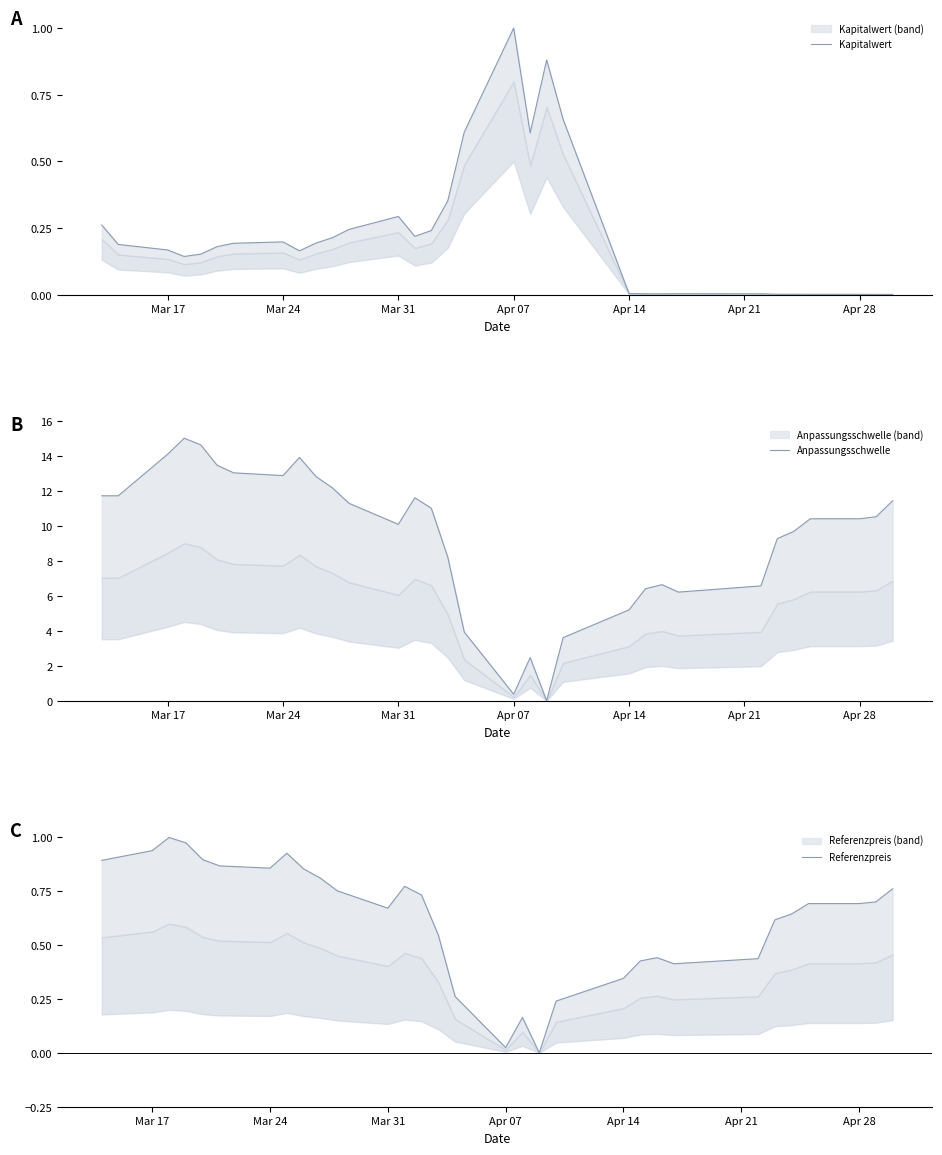

The Anpassungsschwelle series shows 3.6 at 2025-04-03. True or false?

False